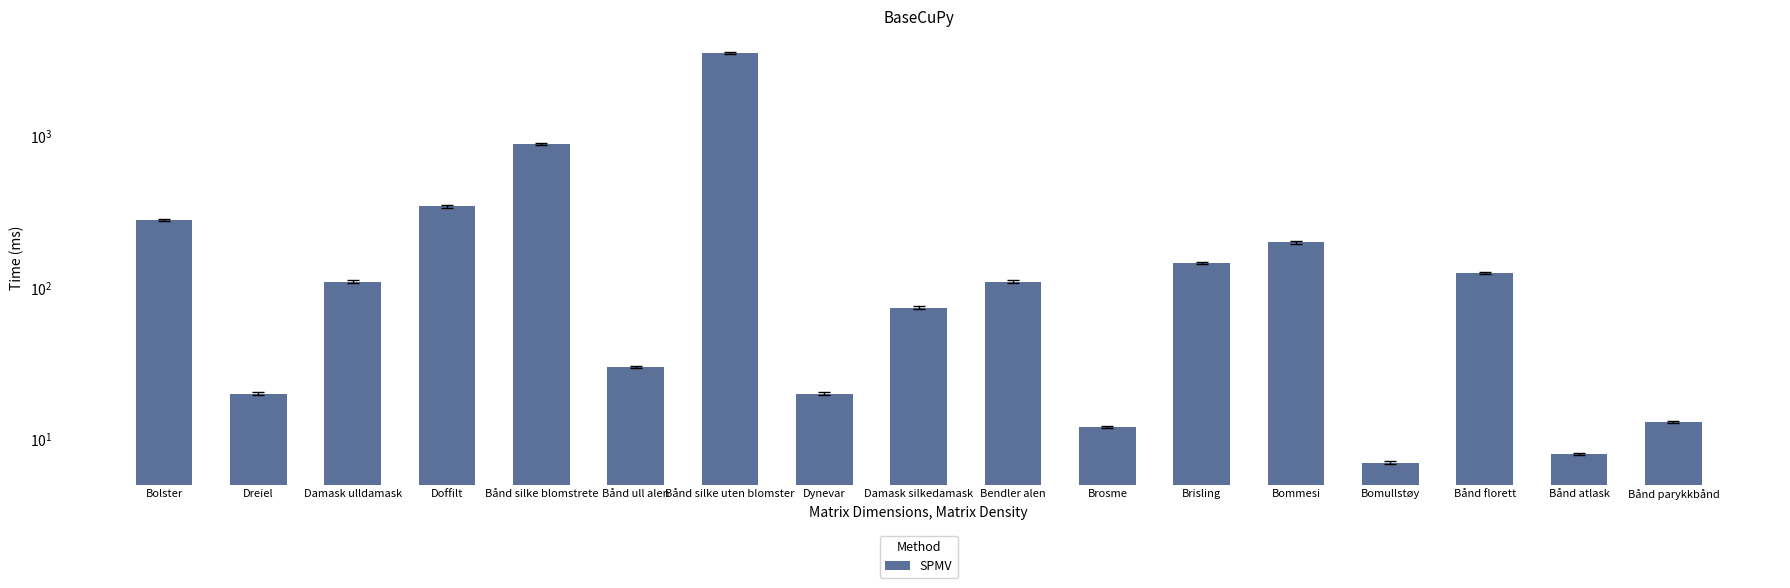

Reading left to right, transcribe all the data shown in this chart.

280	20	110	345	890	30	3550	20	74	110	12	146	200	7	125	8	13